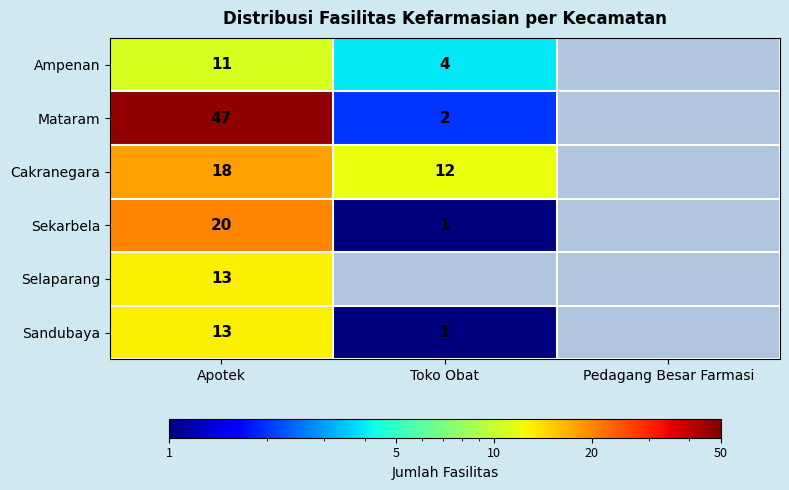

The Ampenan series shows 5 at Toko Obat. True or false?

False